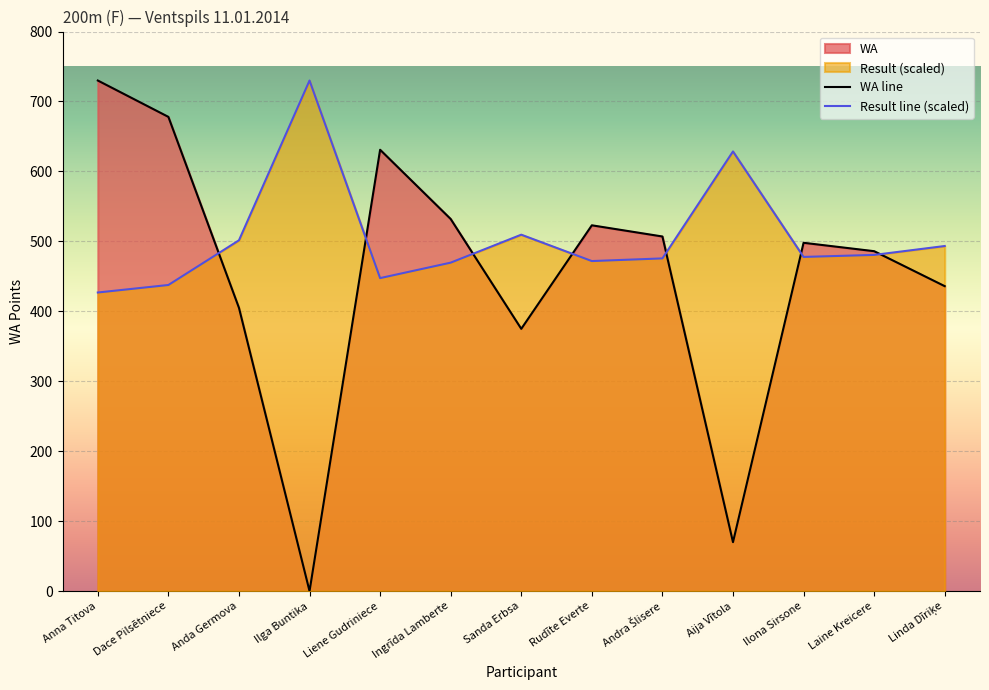

List the series in order of their overall mean, lowest first.

WA line, Result line (scaled)